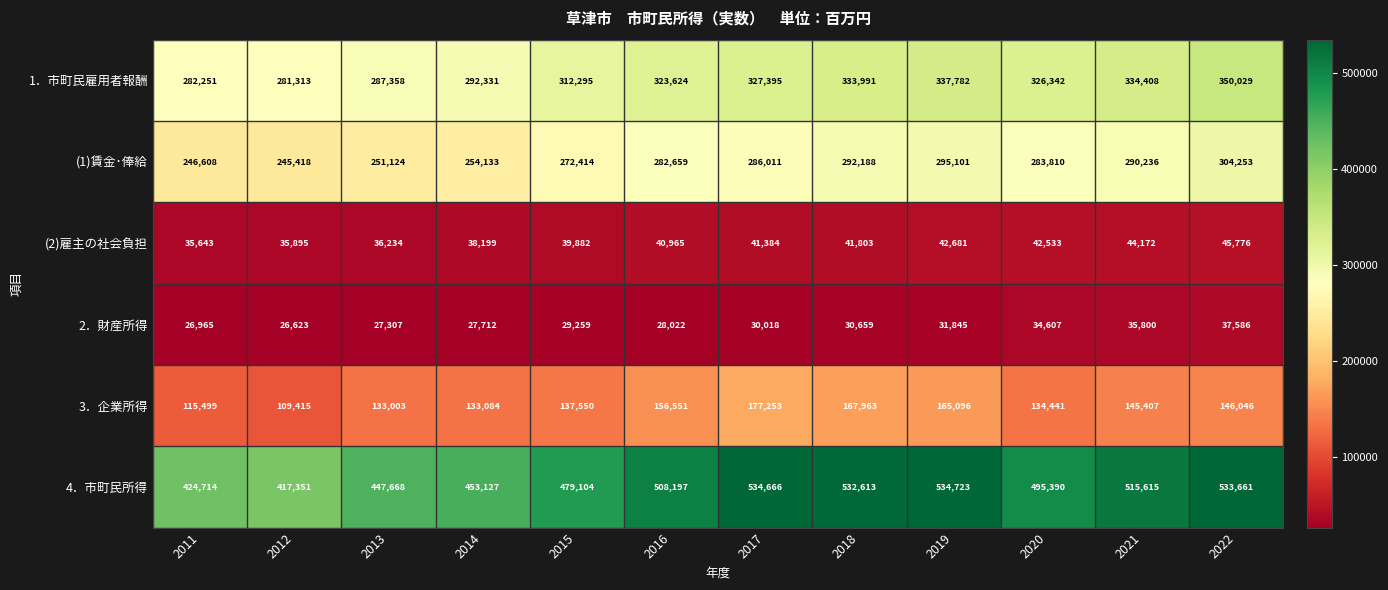

The value of (2)雇主の社会負担 at 2012 is 35895. True or false?

True